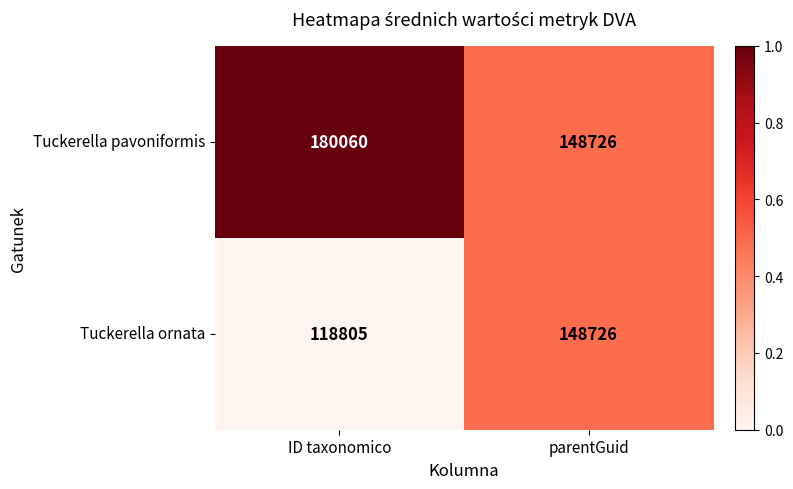

What is the minimum value shown in the chart?

118805